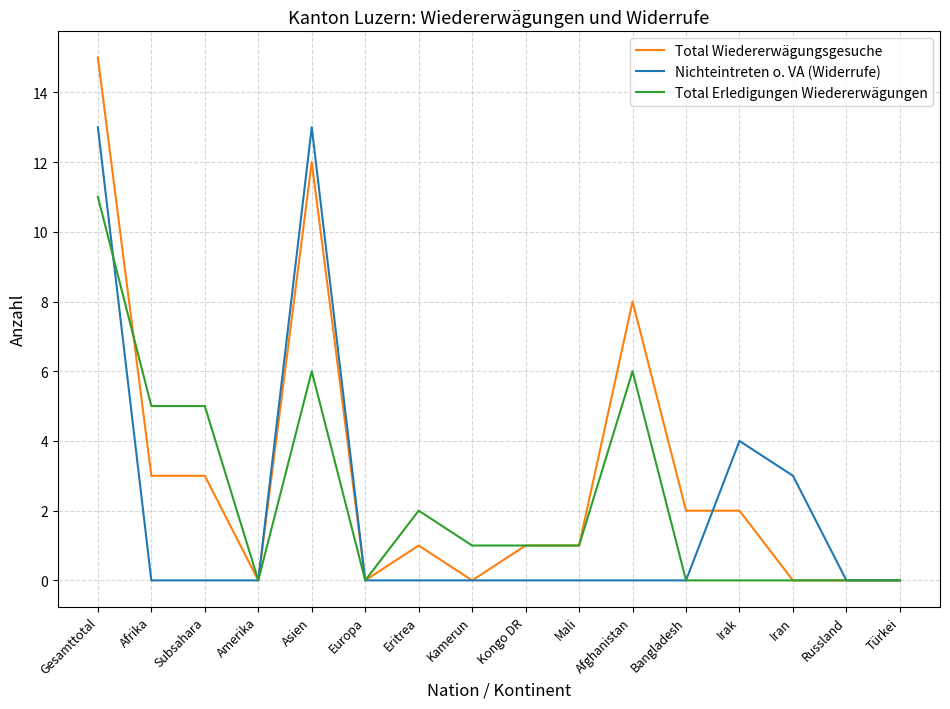

At Irak, list the series in order from smallest to largest.

Total Erledigungen Wiedererwägungen, Total Wiedererwägungsgesuche, Nichteintreten o. VA (Widerrufe)